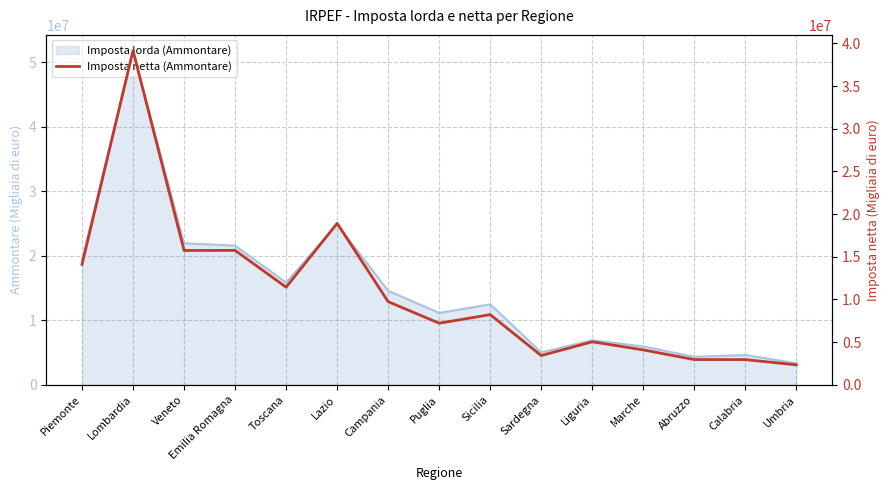

What position from the right is Emilia Romagna?

12